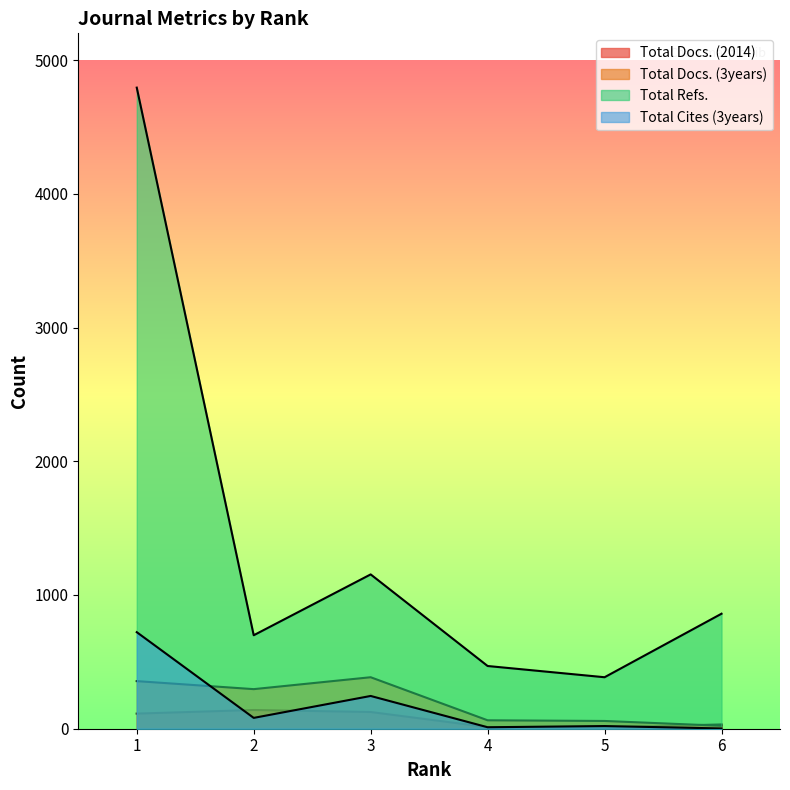

What is the value of the Total Cites (3years) point at the 2nd from the left?

81